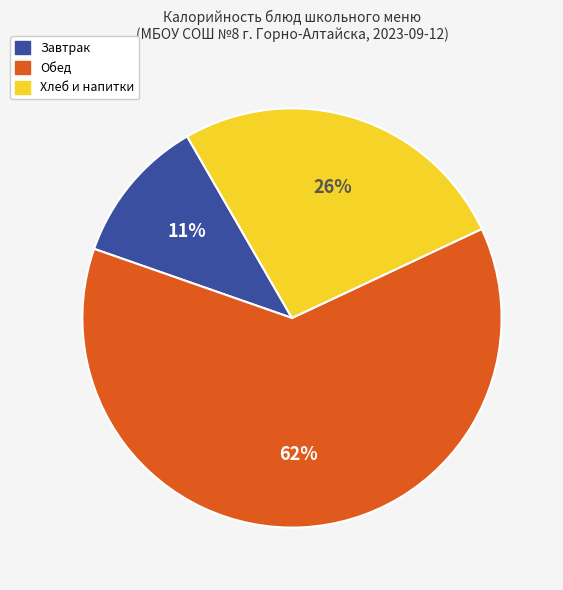

Is it true that Хлеб и напитки is 26% of the pie?

True